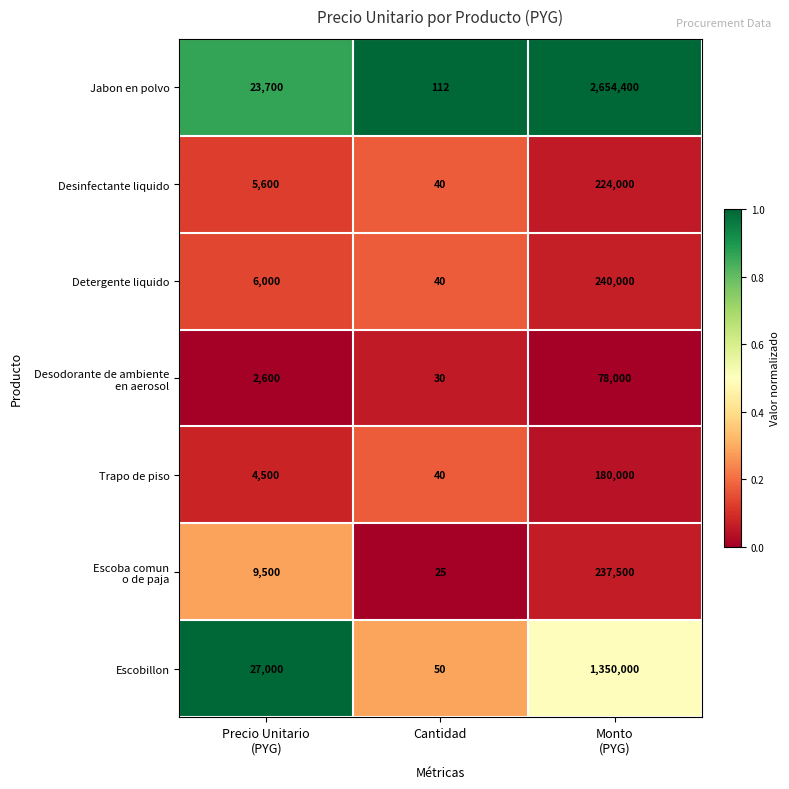

True or false: Detergente liquido has a value of 52 at Cantidad.

False